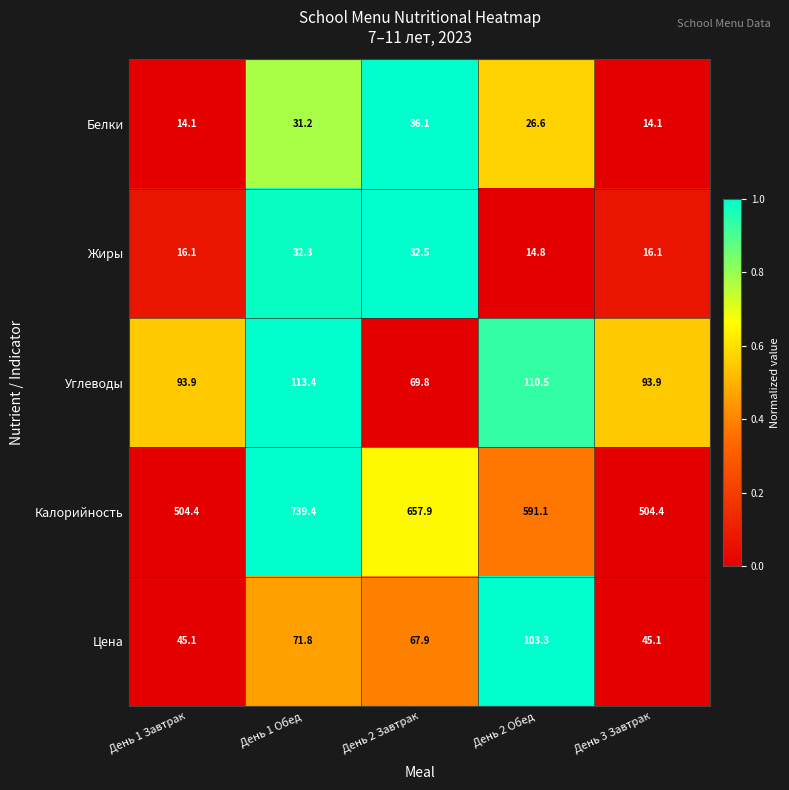

What is the difference between the maximum and minimum values in the Углеводы series?

43.6